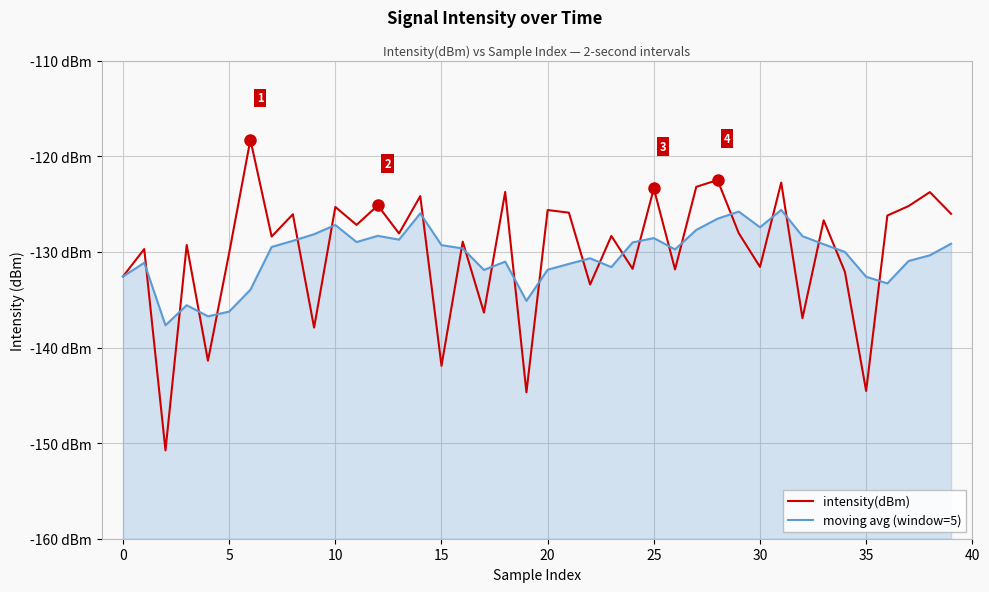

The moving avg (window=5) series shows -176.6 at 35. True or false?

False